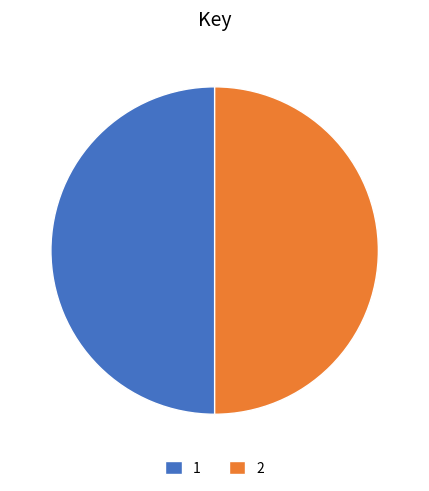

Approximately how many times larger is the value at 2 compared to 1?

1.0